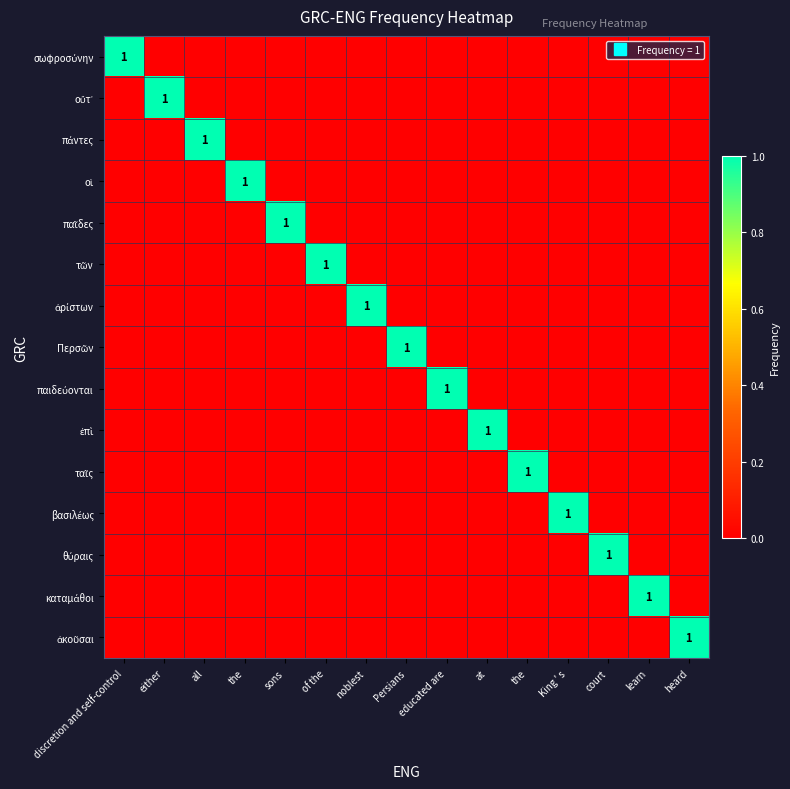

What is the difference between the highest and lowest values at court?

1